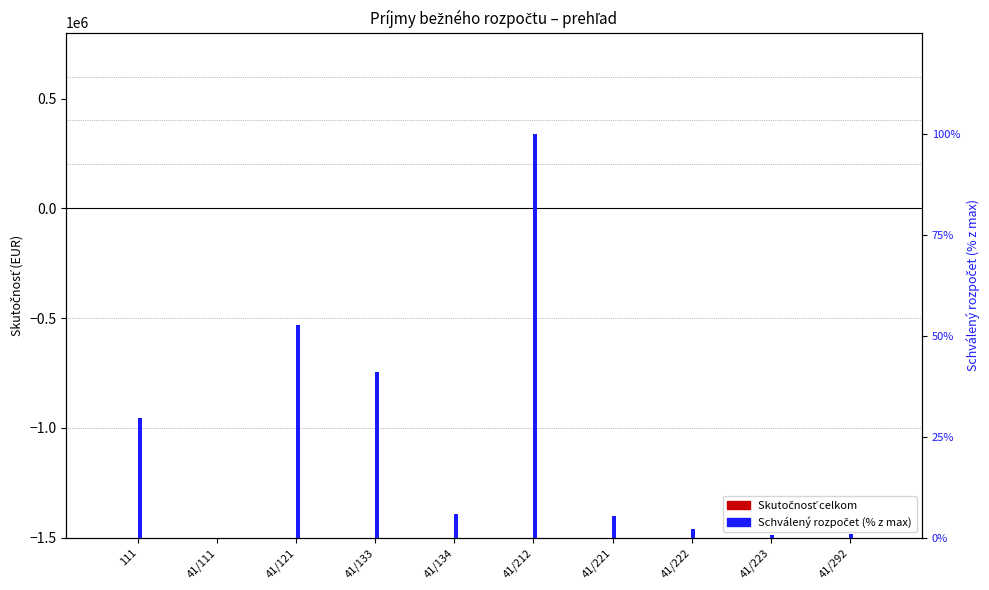

What is the label of the 8th bar from the right?

41/121